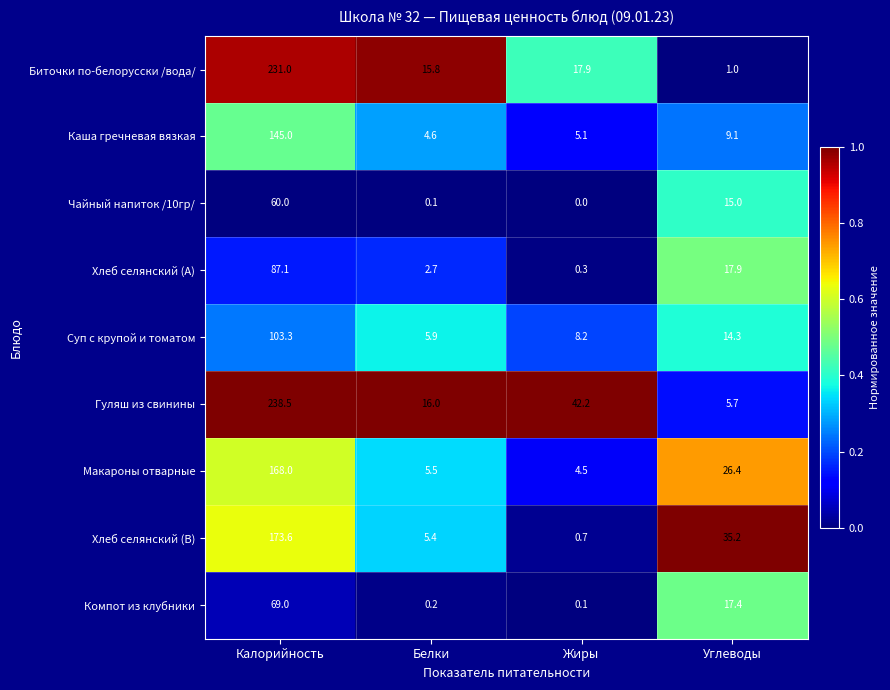

Which label corresponds to the smallest value in the chart?

Жиры